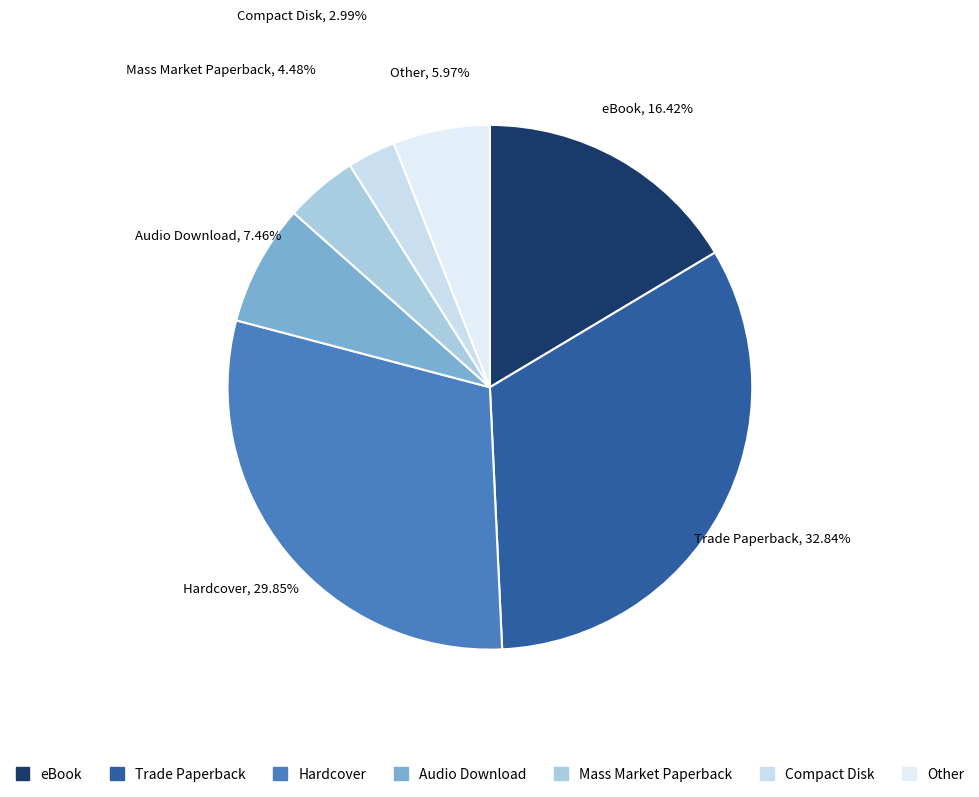

To the nearest percent, what is the average slice percentage?

14%